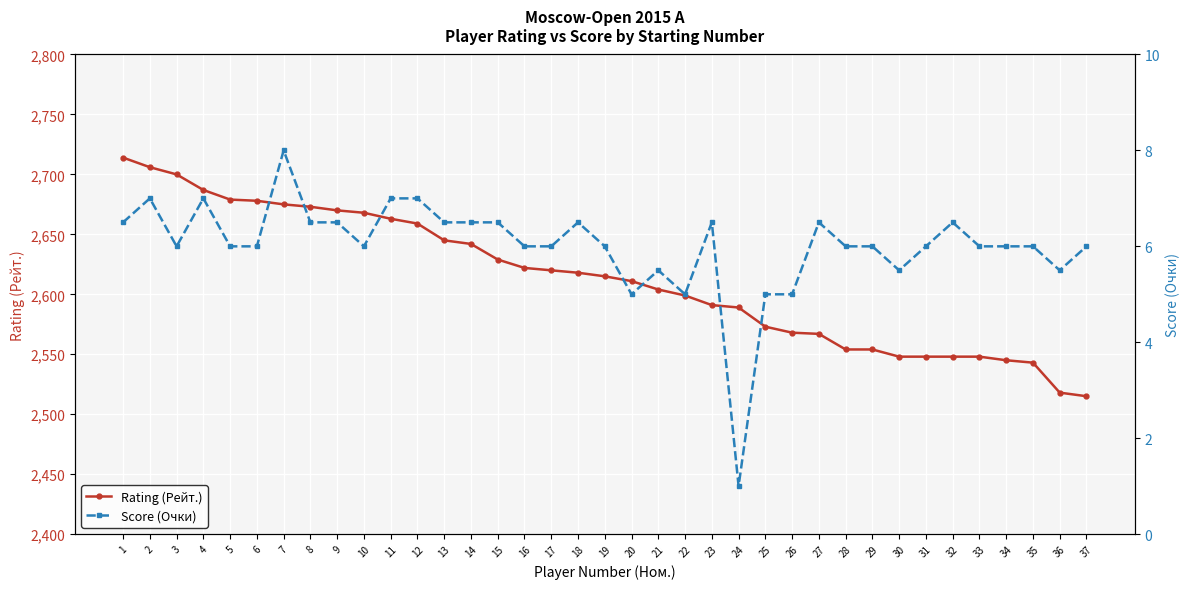

Rank the categories by Score (Очки) value from lowest to highest.

24, 20, 22, 25, 26, 21, 30, 36, 3, 5, 6, 10, 16, 17, 19, 28, 29, 31, 33, 34, 35, 37, 1, 8, 9, 13, 14, 15, 18, 23, 27, 32, 2, 4, 11, 12, 7